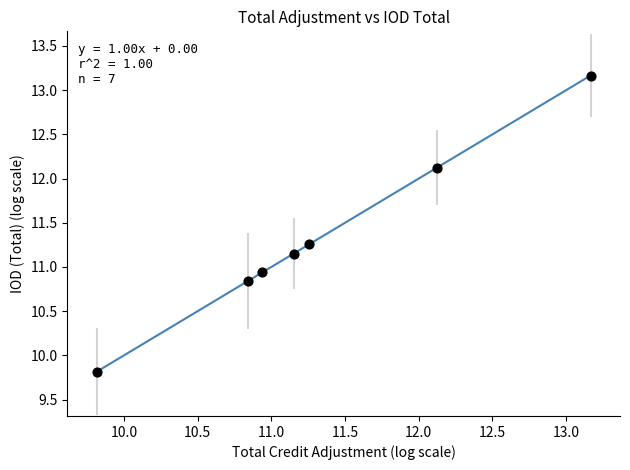

What is the range of X values (max minus min)?

3.4